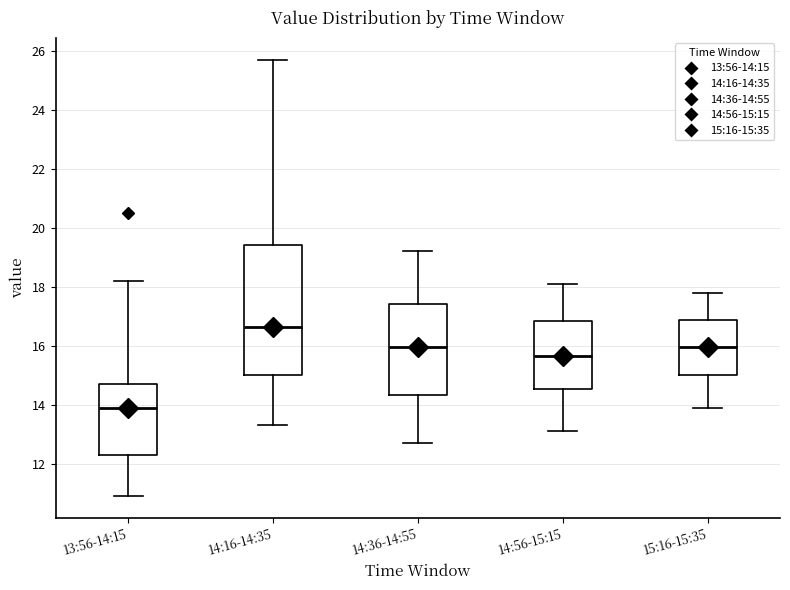

Where does the upper whisker of the box for 14:16-14:35 end on the y-axis? The values are not printed on the chart, so give them approximately, as read against the axis.

25.8